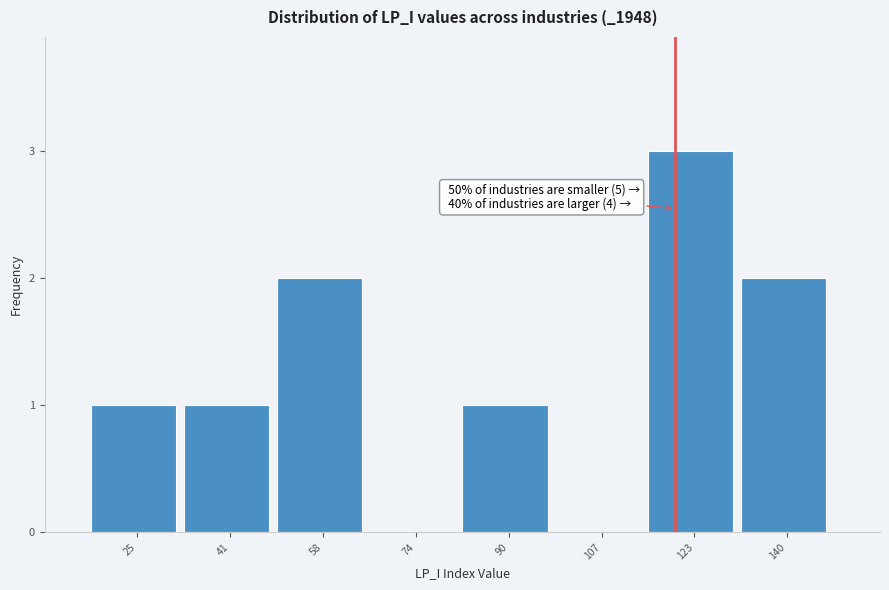

Over which range of the x-axis is the bar tallest?

116 to 132